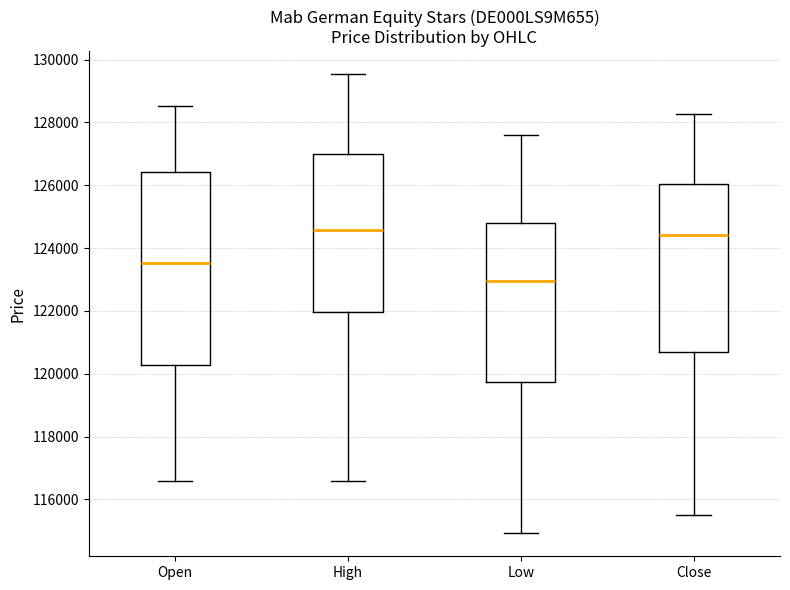

Reading left to right, read every box against the y-axis: the position of its median line, the range the box covers, and the ends of its whiskers. The values are not printed on the chart, so give them approximately, as read against the axis.

Open: median 123600, box 120200 to 126400, whiskers 116600 to 128600
High: median 124600, box 122000 to 127000, whiskers 116600 to 129600
Low: median 123000, box 119800 to 124800, whiskers 115000 to 127600
Close: median 124400, box 120600 to 126000, whiskers 115600 to 128200